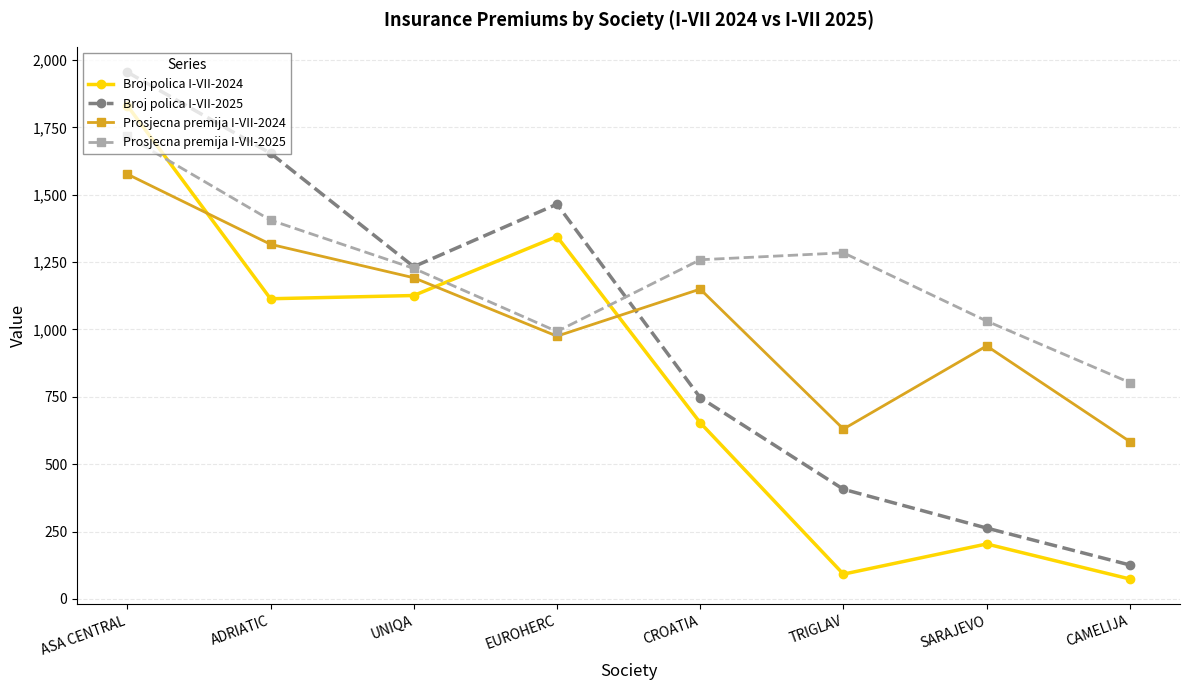

At how many categories does at least one series exceed 519?

8